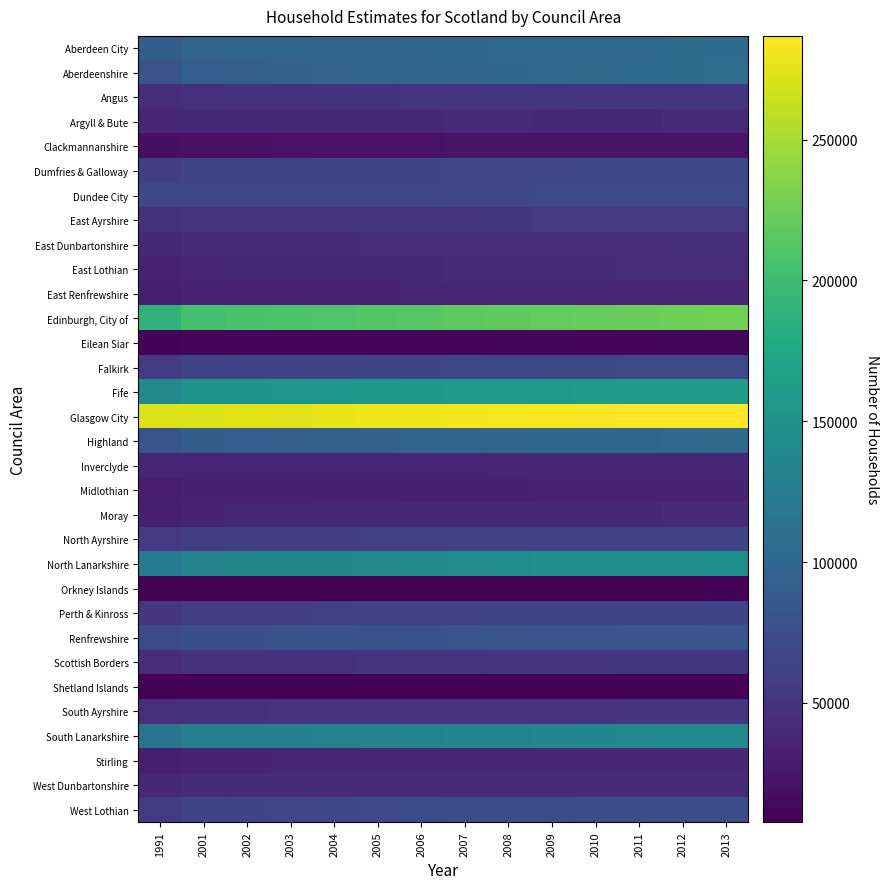

Which label corresponds to the largest value in the chart?

2013